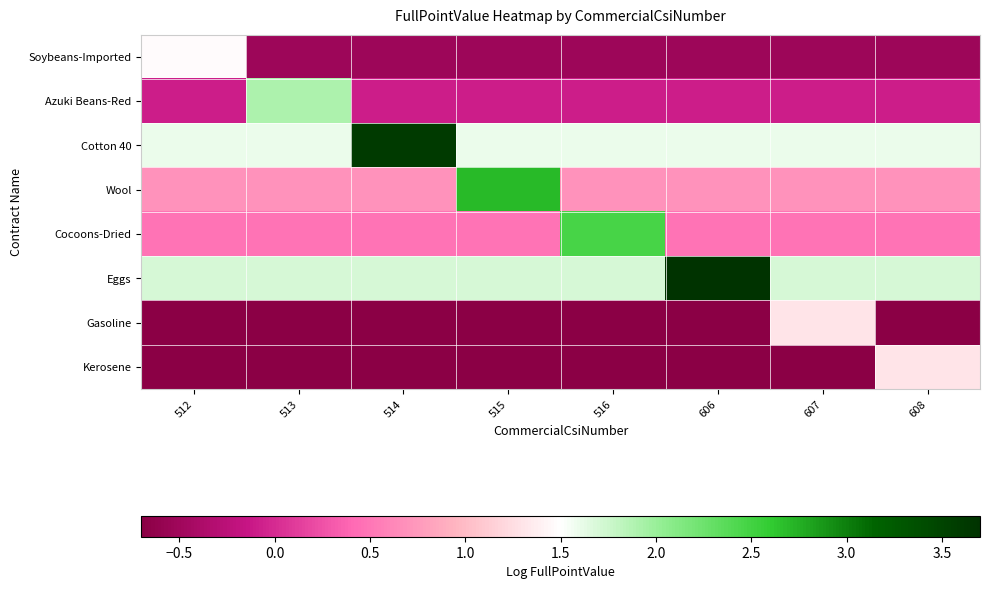

At which category is the sum across all series the highest?

606